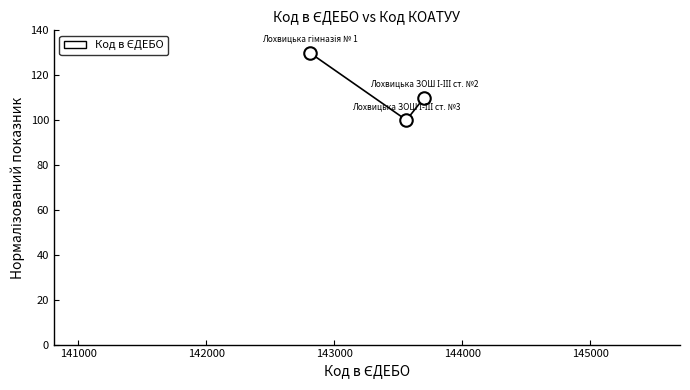

What is the value of the 3rd point from the left?

110